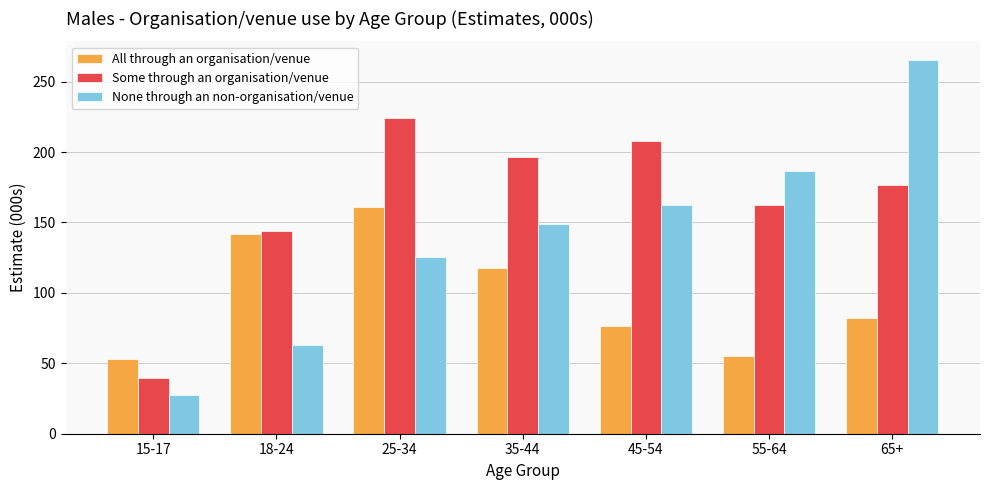

Reading right to left, transcribe all the data shown in this chart.

All through an organisation/venue: 65+=82.0	55-64=55.5	45-54=76.3	35-44=117.5	25-34=161.3	18-24=142.0	15-17=53.1
Some through an organisation/venue: 65+=176.6	55-64=162.1	45-54=207.6	35-44=196.4	25-34=223.9	18-24=143.6	15-17=39.7
None through an non-organisation/venue: 65+=265.3	55-64=186.2	45-54=162.6	35-44=148.7	25-34=125.6	18-24=63.1	15-17=27.7